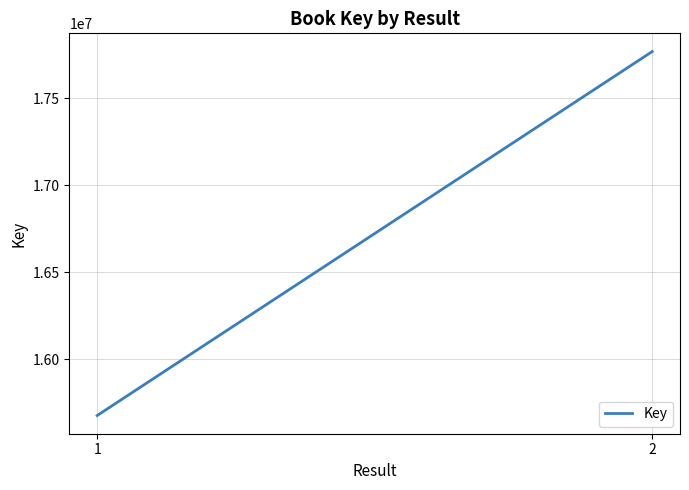

What is the value of the 1st point from the left?

15675890